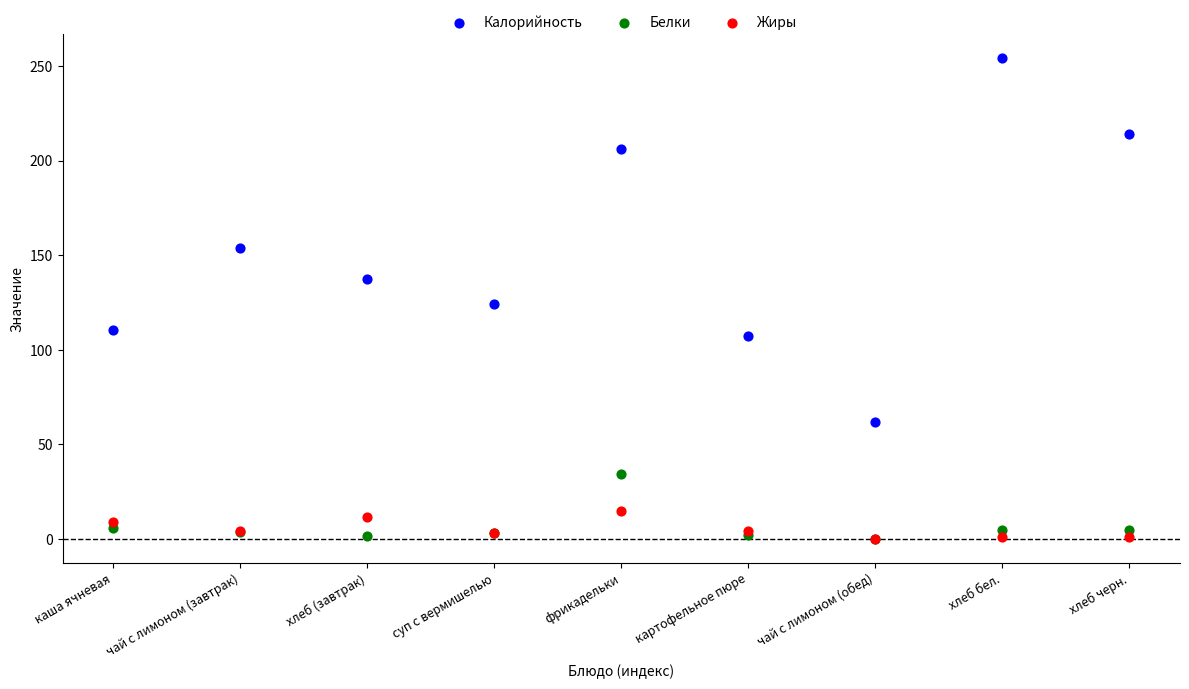

Across all series, what Y value is closest to 127?

124.1